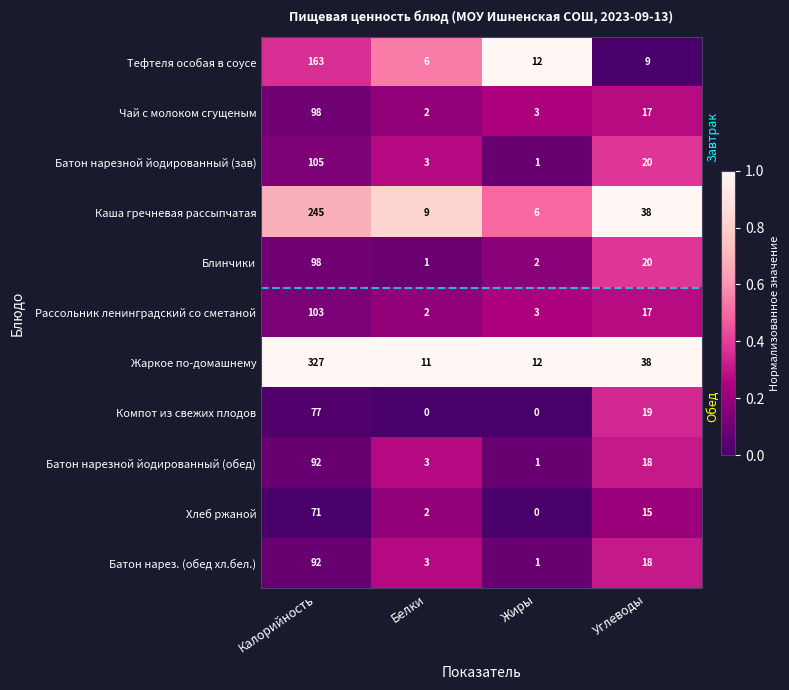

Which series has the widest spread of values?

Жаркое по-домашнему